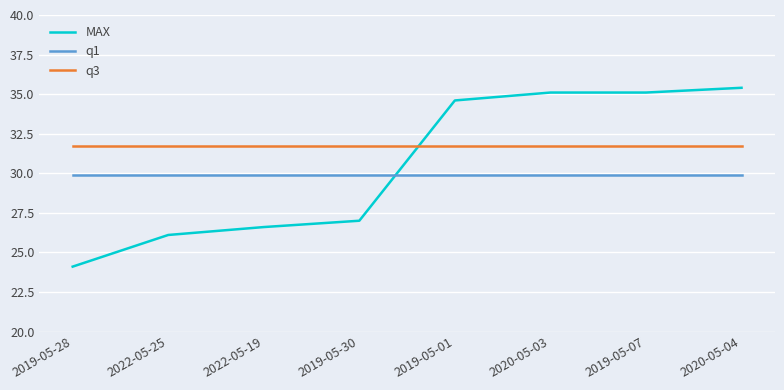

What value does the MAX series have at 2019-05-30?

27.0